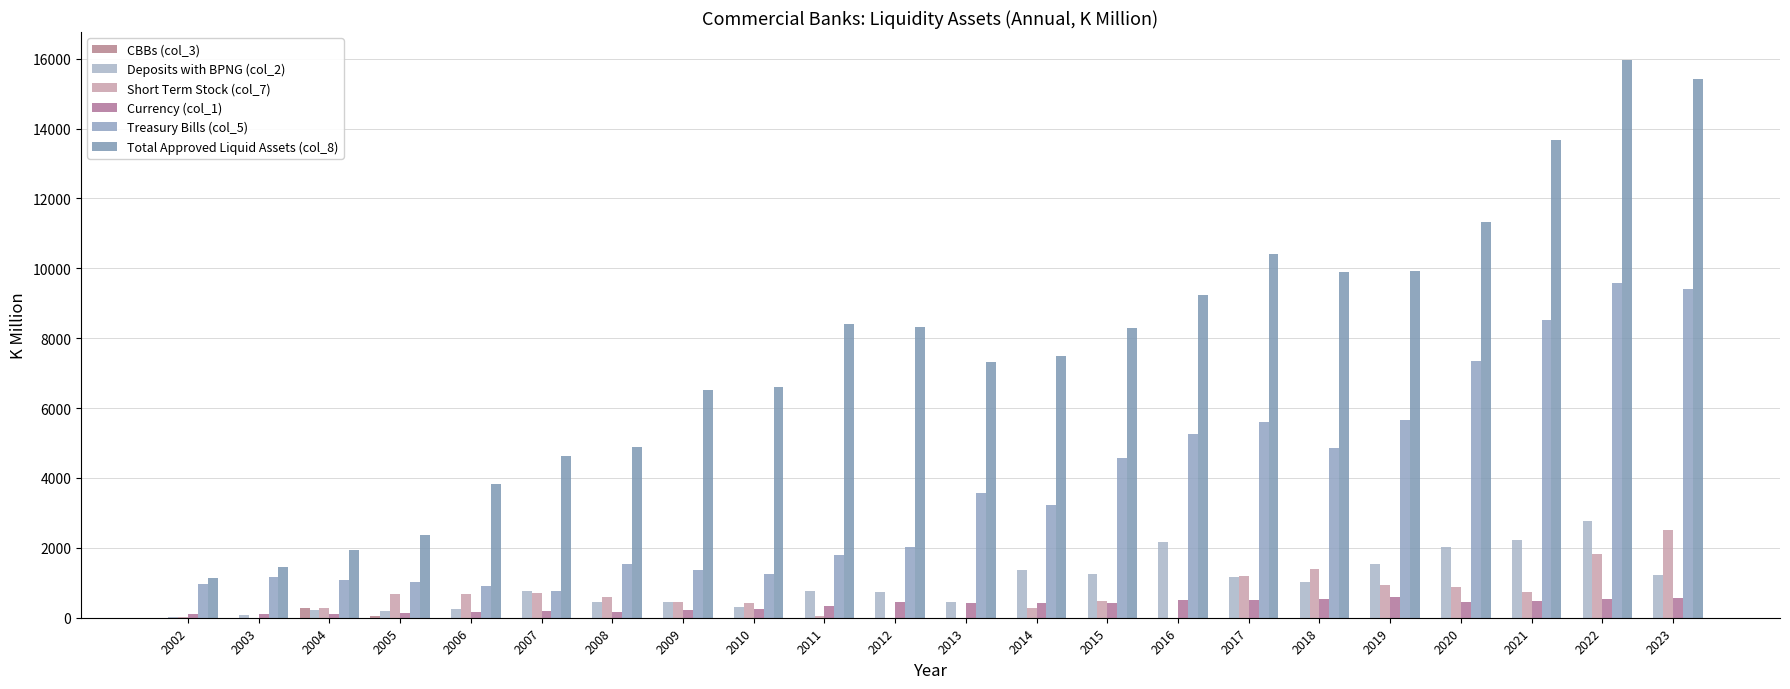

How many groups of bars are there?

22